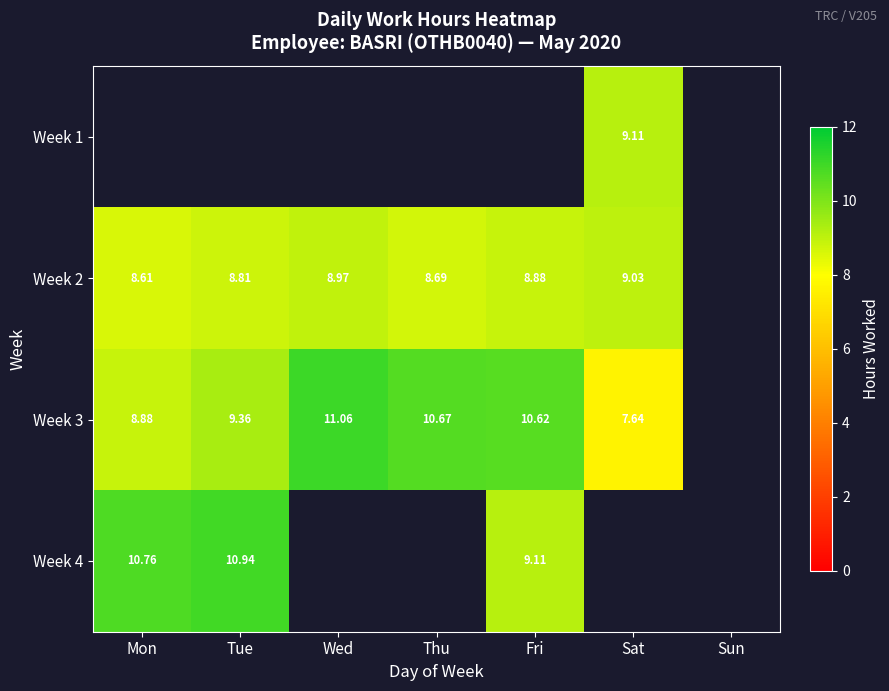

Is the value of Week 4 at Fri greater than the value of Week 2 at Mon?

Yes